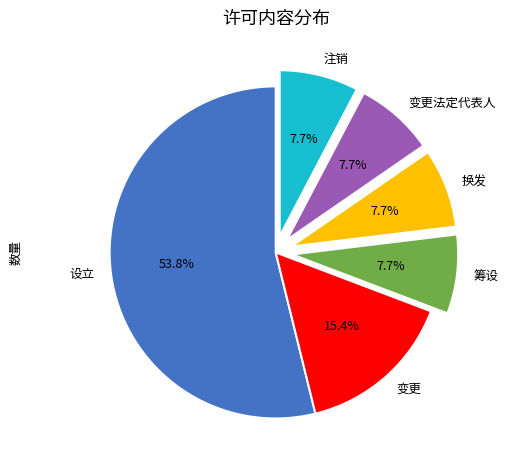

What percentage is the 变更 slice, to the nearest percent?

15%